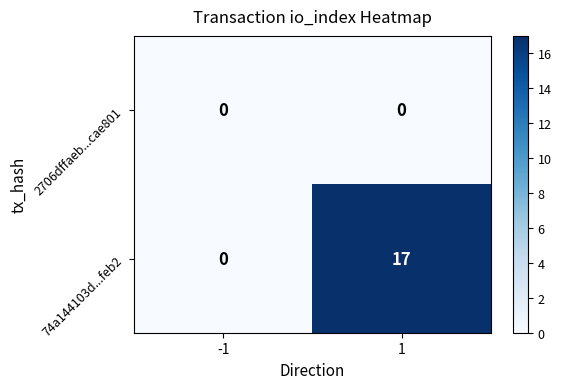

What is the difference between the 74a144103d...feb2 values at 1 and -1?

17